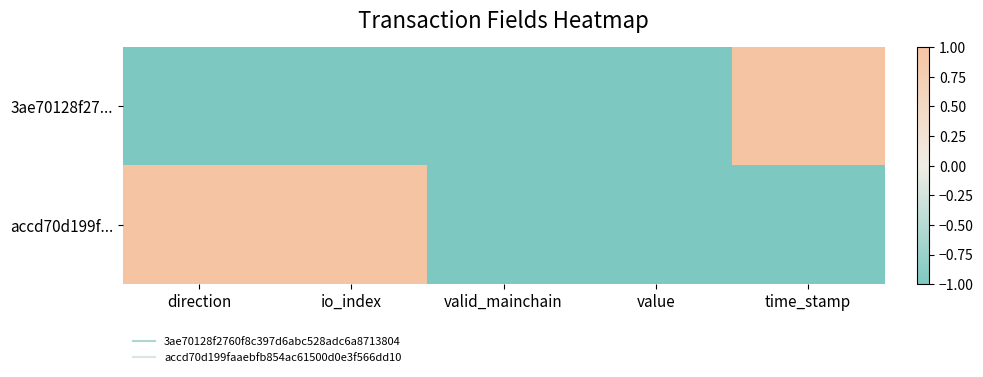

Which series has the largest range (max minus min)?

3ae70128f27...